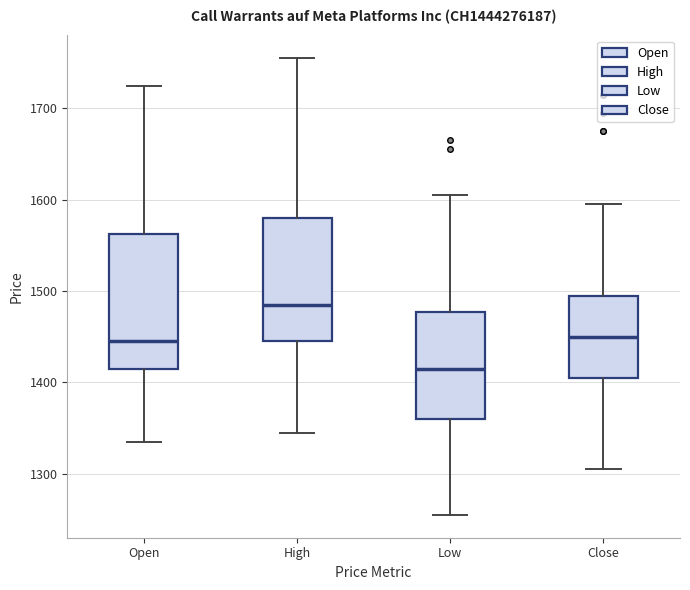

Which box has the highest median line?

High